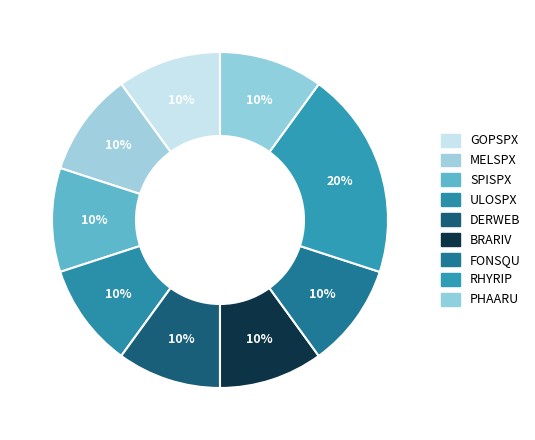

How many slices are in this pie chart?

9